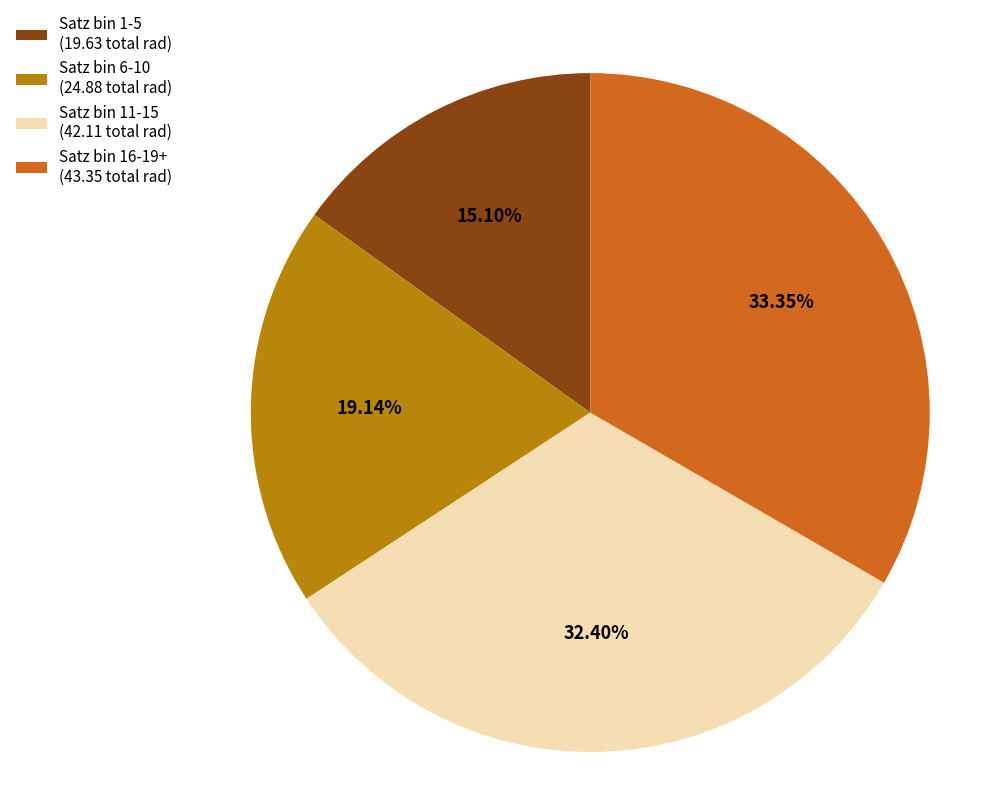

Is there any slice that represents more than half of the pie?

No